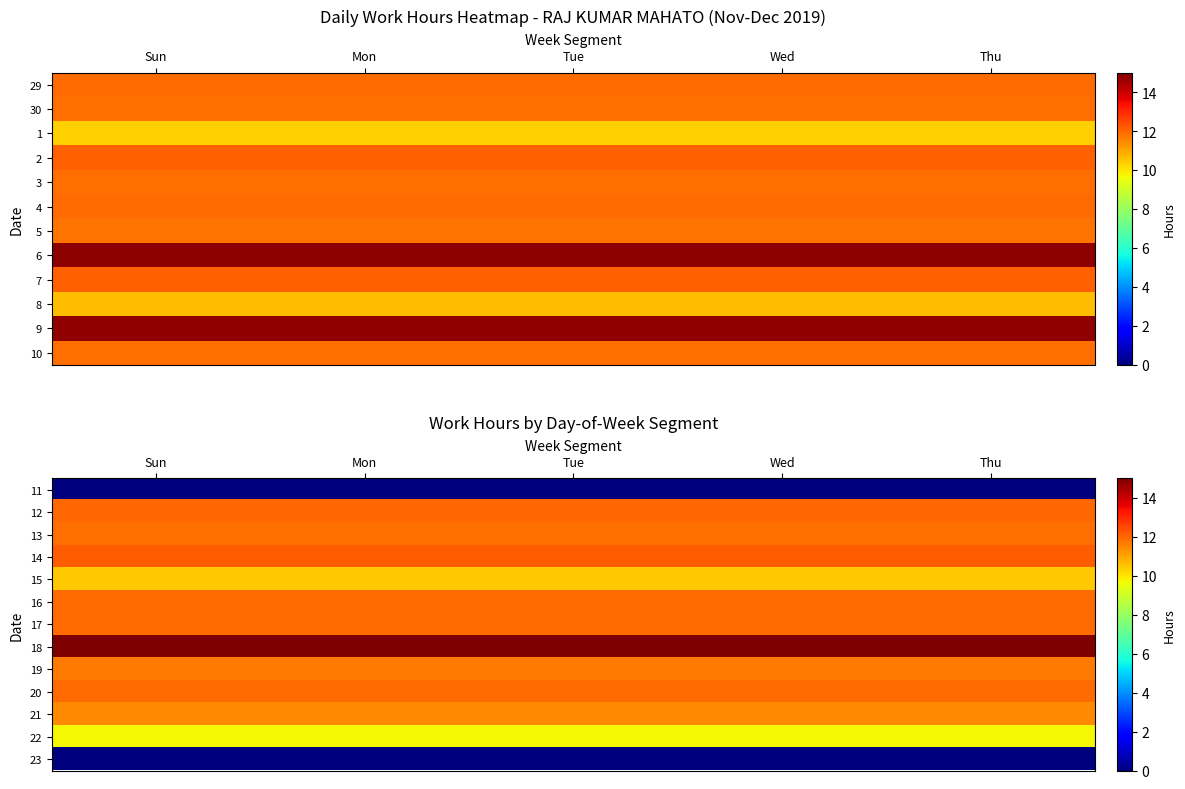

At how many categories does at least one series exceed 2?

5